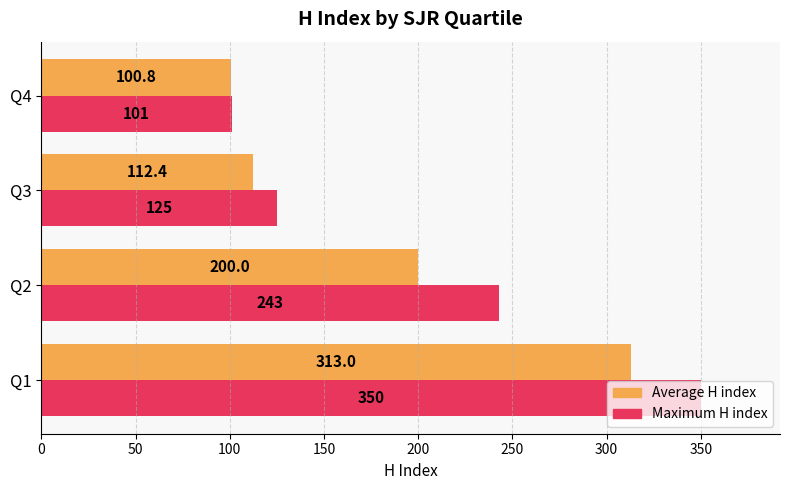

Count the number of categories in the chart.

4